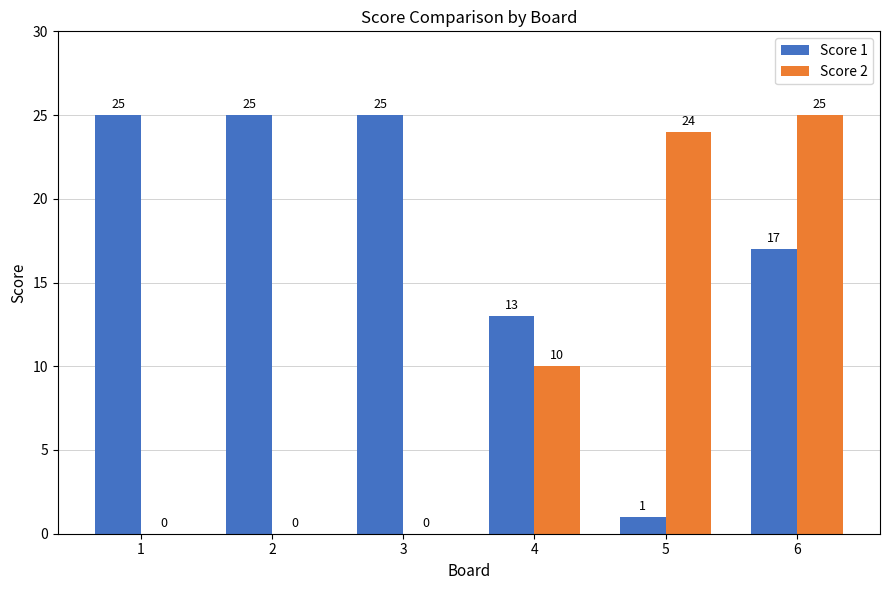

At which category is the sum across all series the highest?

6